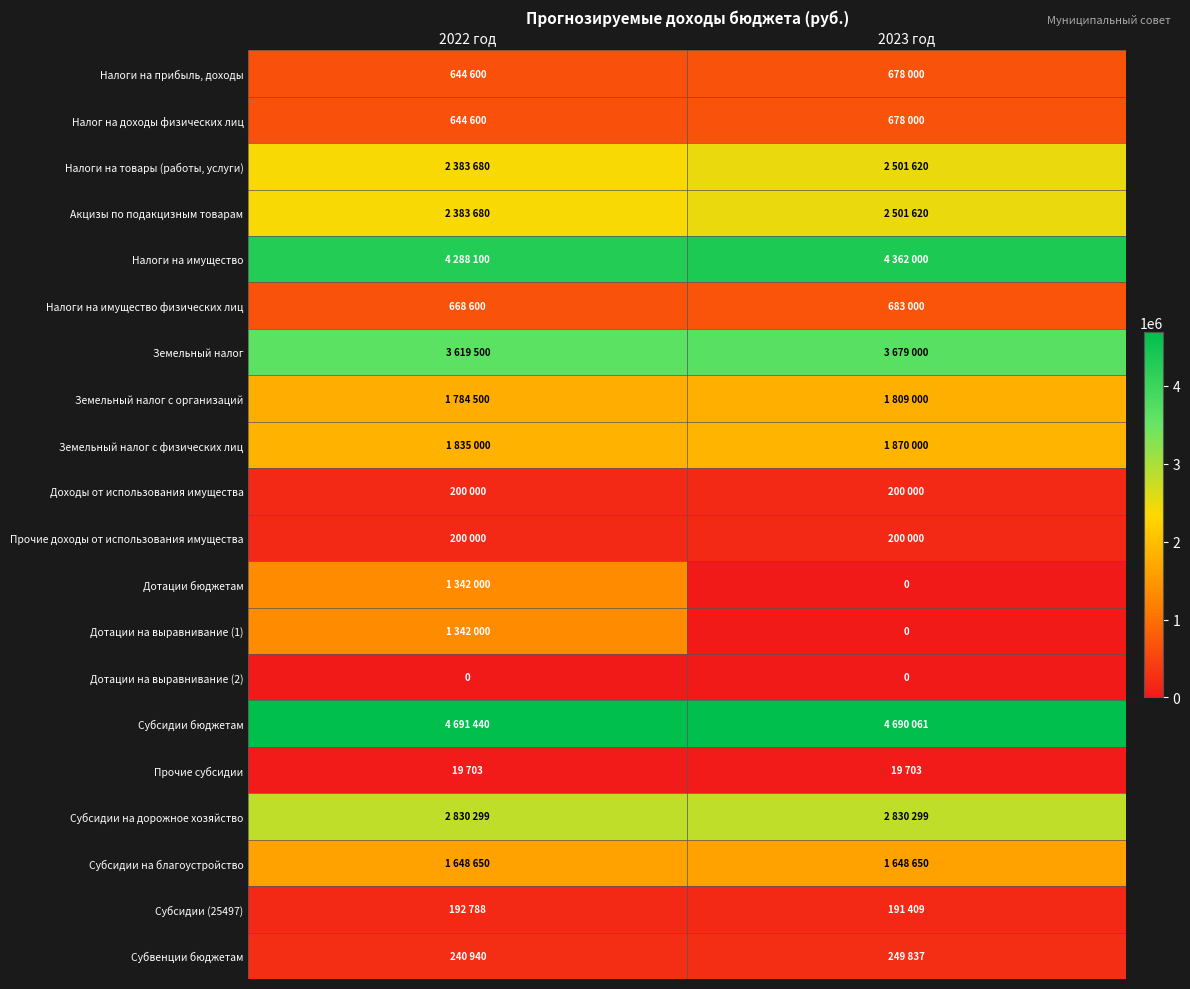

True or false: Дотации на выравнивание (2) has a value of 0 at 2022 год.

True